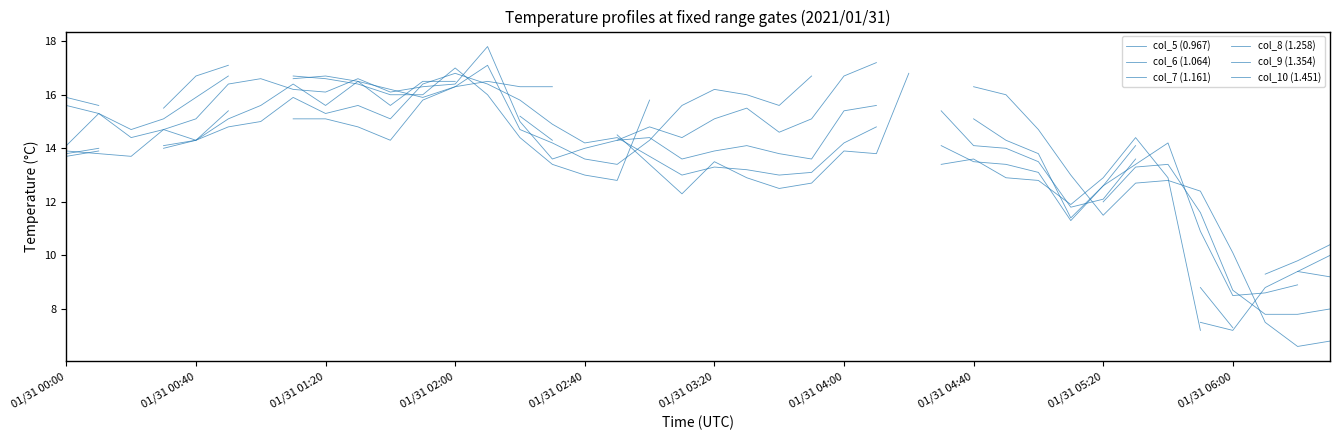

What is the value of the col_8 (1.258) point at the 33rd from the left?

12.1